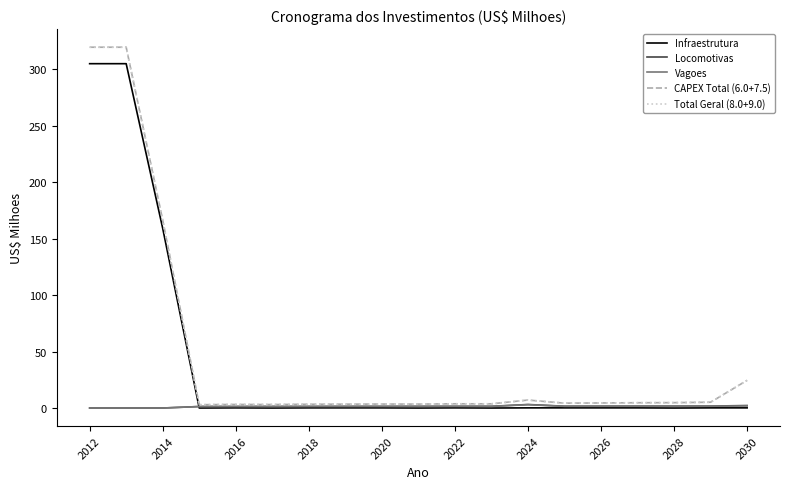

Where is Locomotivas nearest to the value 1?

2018